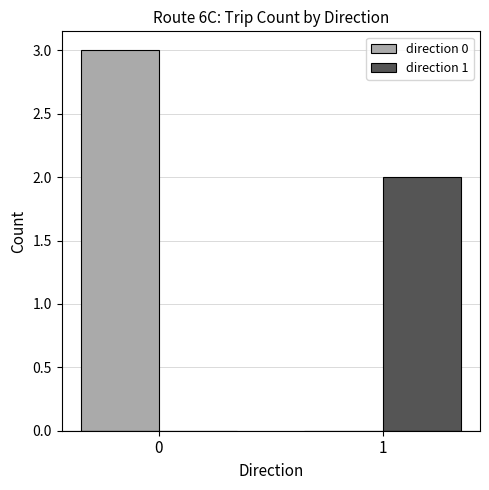

Is it true that direction 0 equals 0 at 1?

True